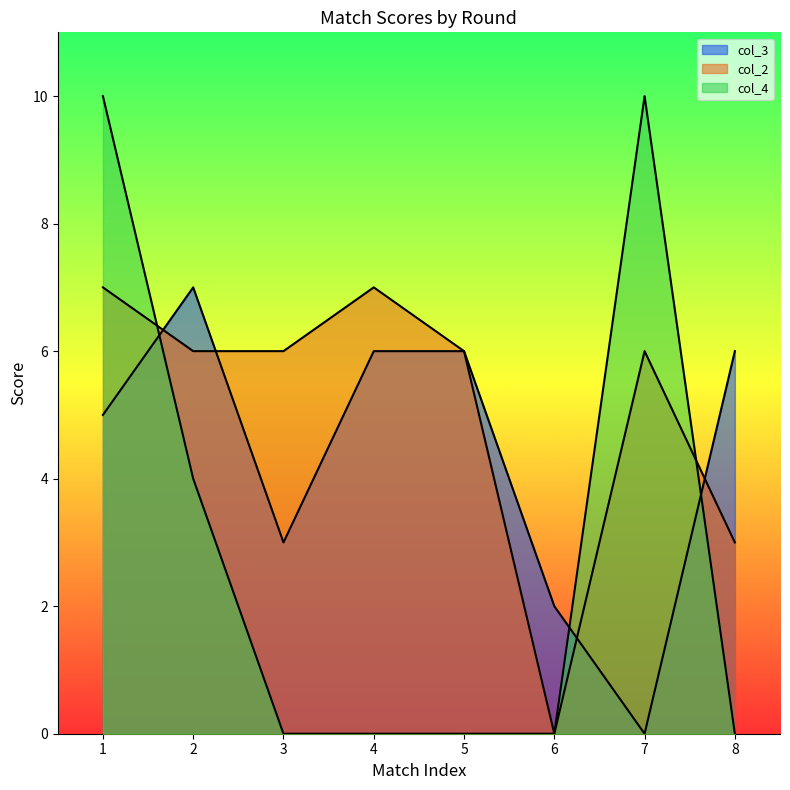

What is the value of the col_2 point at the 5th from the left?

6